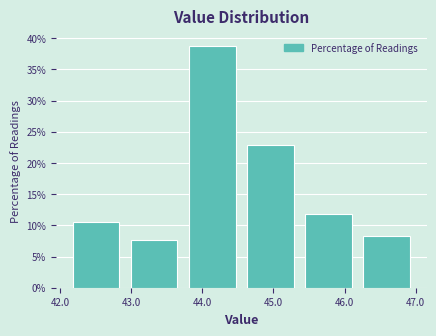

What is the height of the bar covering 43.7 to 44.6 on the x-axis? Neither the bar edges nor the heights are printed on the chart, so give them approximately, as read against the axes.

39.0